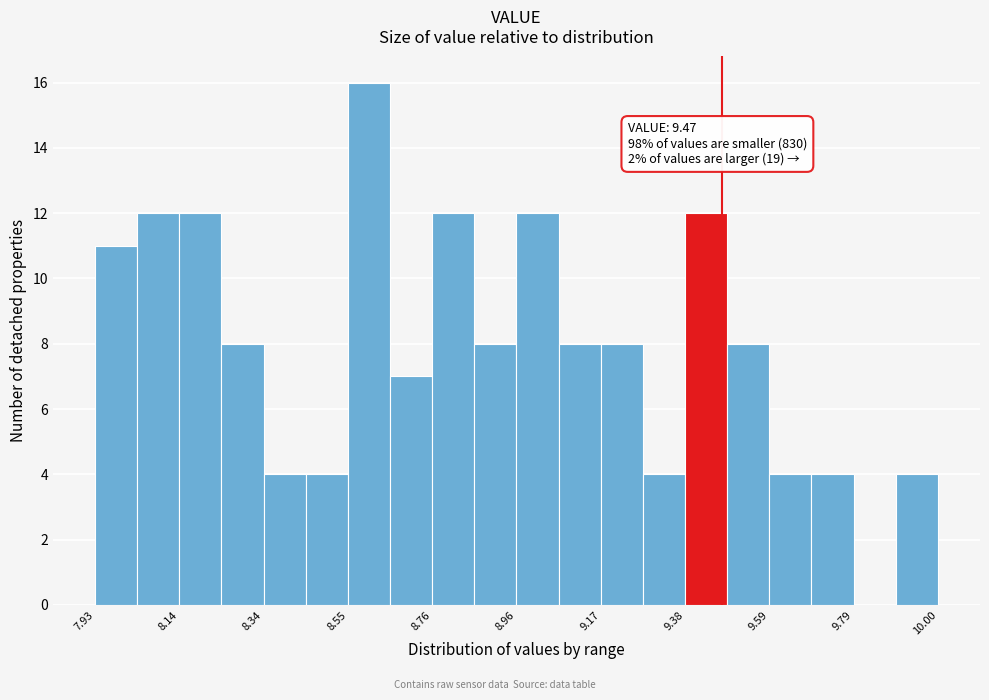

Around what value on the x-axis is the tallest bar? Give the approximate position of its centre, as read against the axis.

8.60